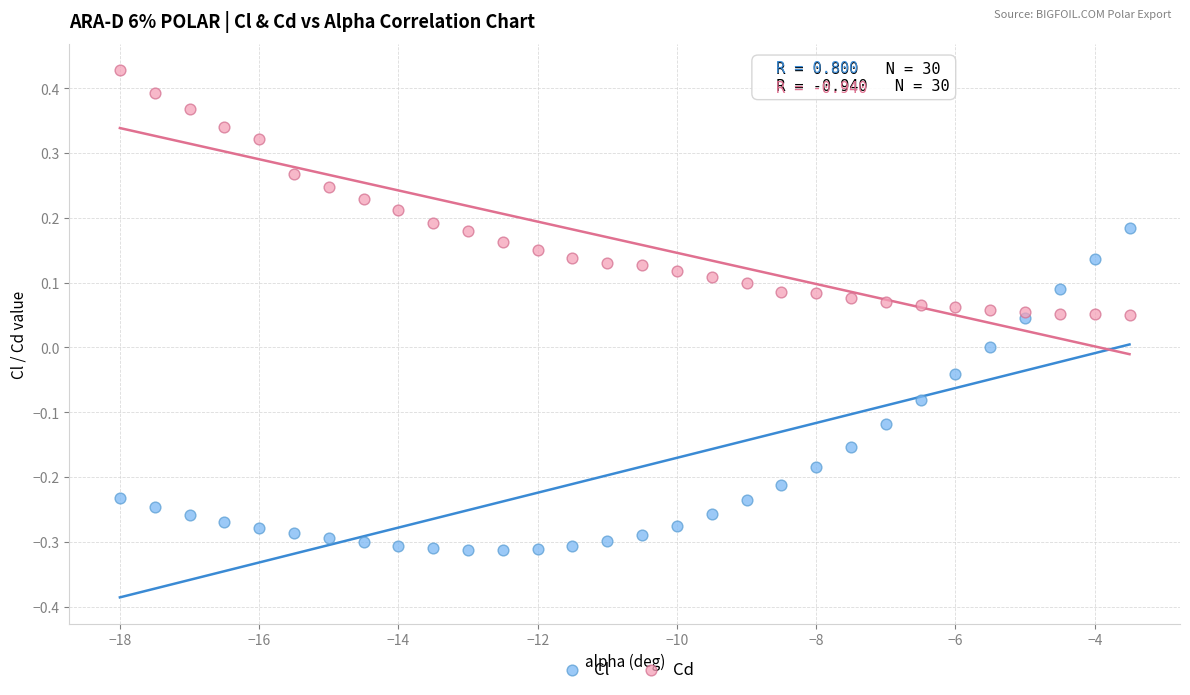

Which series contains the lowest Y value?

Cl